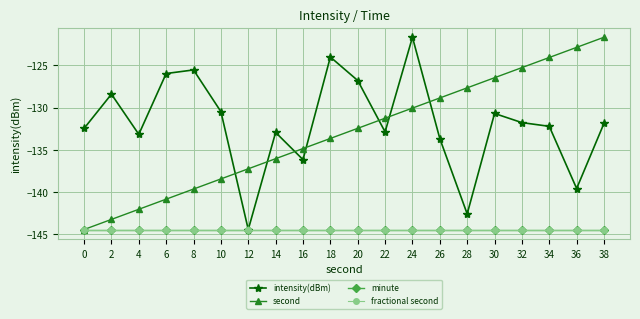

Reading left to right, transcribe all the data shown in this chart.

intensity(dBm): -132.5	-128.4	-133.2	-126.0	-125.5	-130.5	-144.4	-132.9	-136.2	-124.0	-126.8	-132.9	-121.7	-133.7	-142.6	-130.7	-131.8	-132.2	-139.6	-131.9
second: -144.4	-143.2	-142.0	-140.8	-139.6	-138.4	-137.2	-136.0	-134.8	-133.6	-132.5	-131.3	-130.1	-128.9	-127.7	-126.5	-125.3	-124.1	-122.9	-121.7
minute: -144.4	-144.4	-144.4	-144.4	-144.4	-144.4	-144.4	-144.4	-144.4	-144.4	-144.4	-144.4	-144.4	-144.4	-144.4	-144.4	-144.4	-144.4	-144.4	-144.4
fractional second: -144.4	-144.4	-144.4	-144.4	-144.4	-144.4	-144.4	-144.4	-144.4	-144.4	-144.4	-144.4	-144.4	-144.4	-144.4	-144.4	-144.4	-144.4	-144.4	-144.4